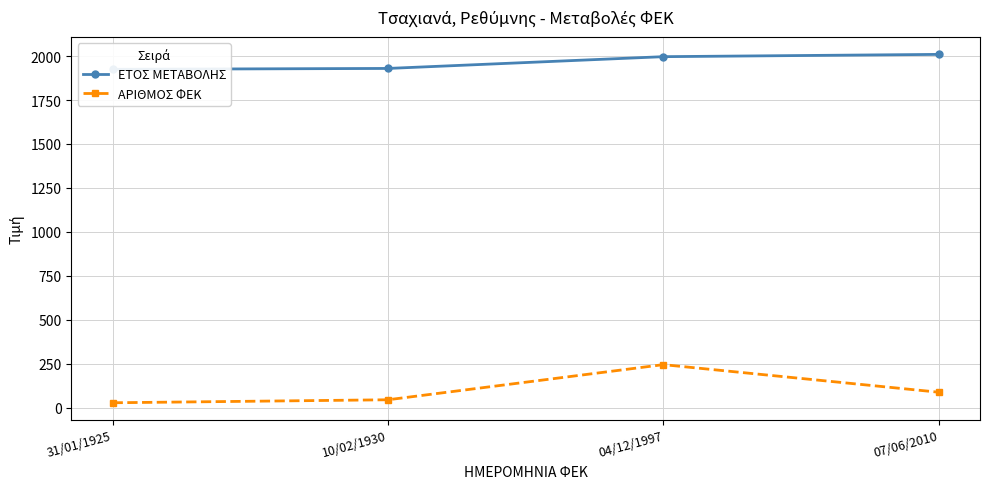

True or false: ΑΡΙΘΜΟΣ ΦΕΚ has more than 1 interior local peaks.

False